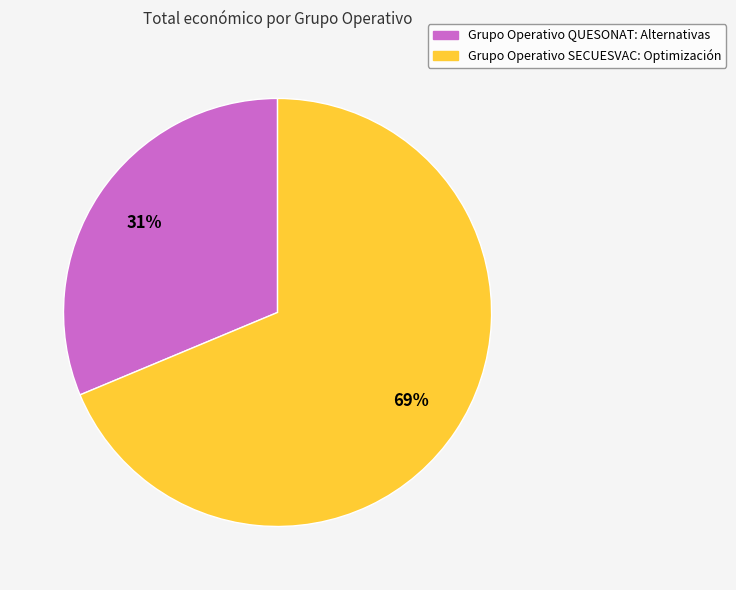

Is the sum of Grupo Operativo QUESONAT: Alternativas and Grupo Operativo SECUESVAC: Optimización greater than half?

Yes